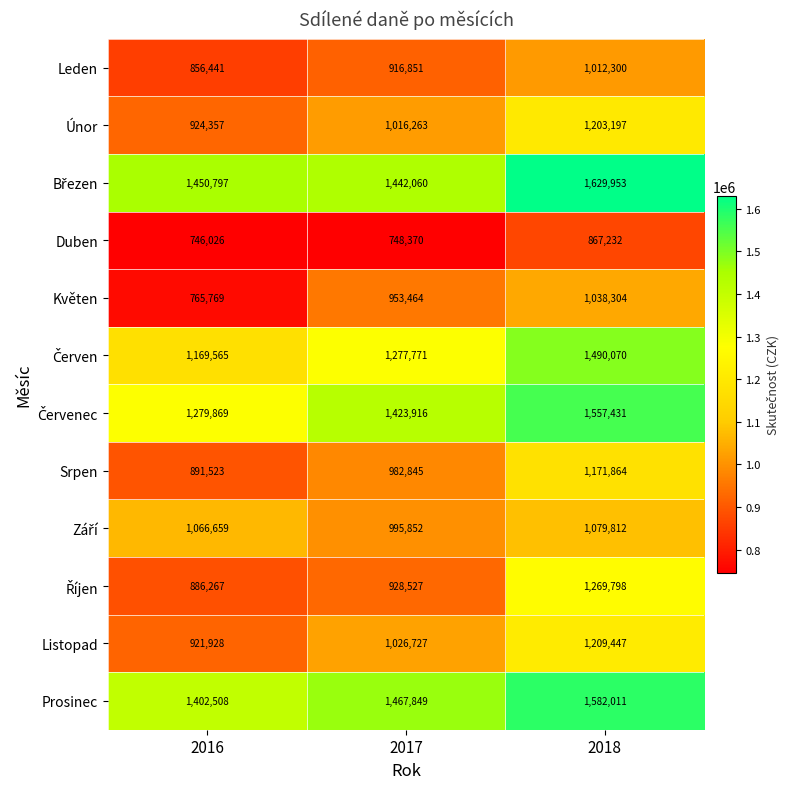

What is the difference between the maximum and second lowest values in the Prosinec series?

114162